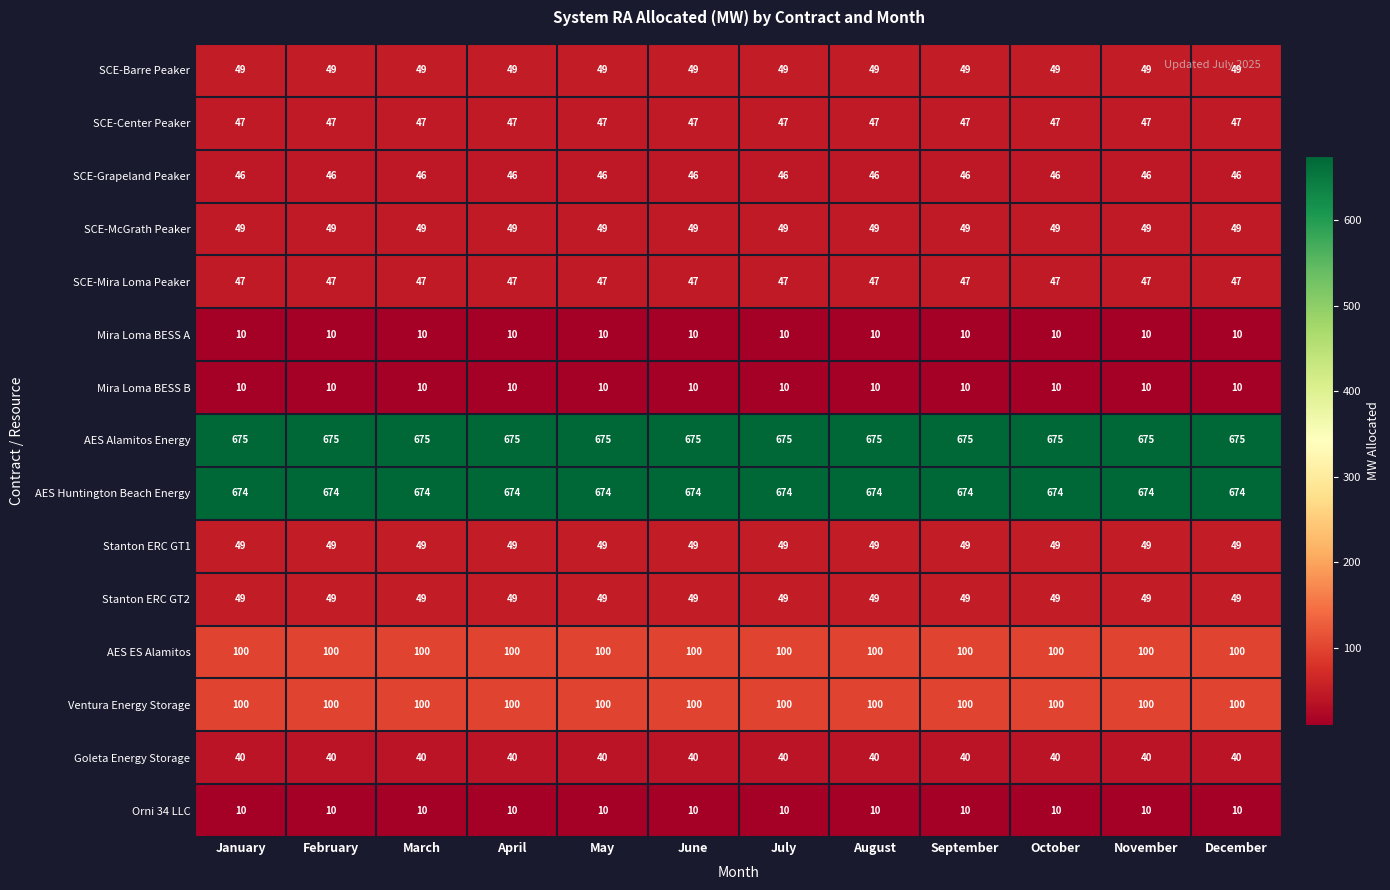

Which series has the largest total across all categories?

AES Alamitos Energy